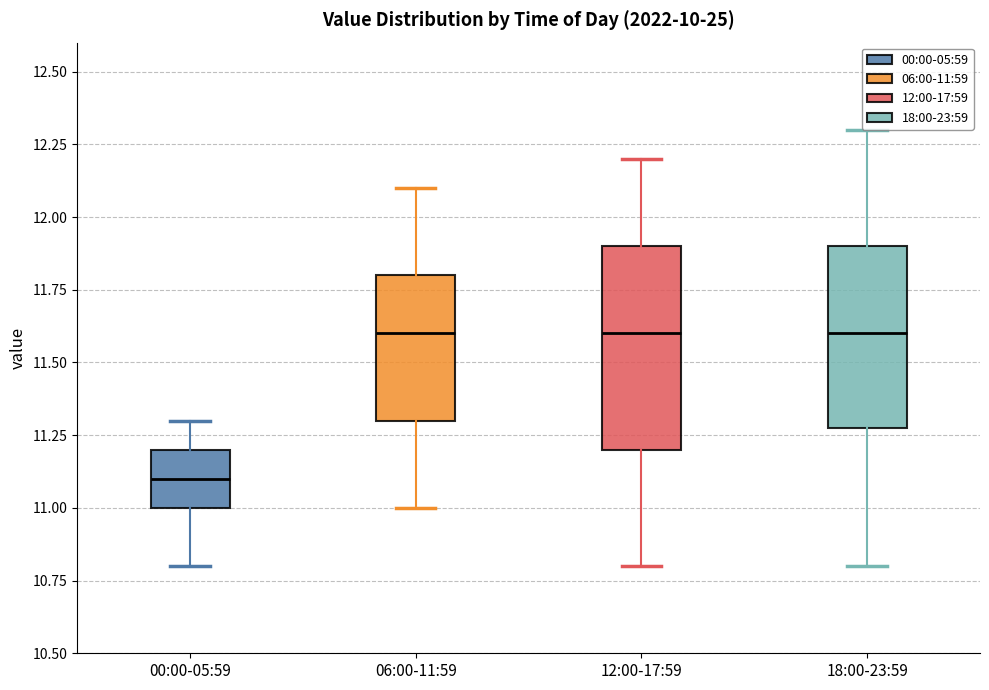

Reading left to right, transcribe this box plot: for each box, give where its median line is, the range the box spans, and where its two whiskers end, as read against the y-axis. The values are not printed on the chart, so give them approximately, as read against the axis.

00:00-05:59: median 11.1, box 11.0 to 11.2, whiskers 10.8 to 11.3
06:00-11:59: median 11.6, box 11.3 to 11.8, whiskers 11.0 to 12.1
12:00-17:59: median 11.6, box 11.2 to 11.9, whiskers 10.8 to 12.2
18:00-23:59: median 11.6, box 11.3 to 11.9, whiskers 10.8 to 12.3